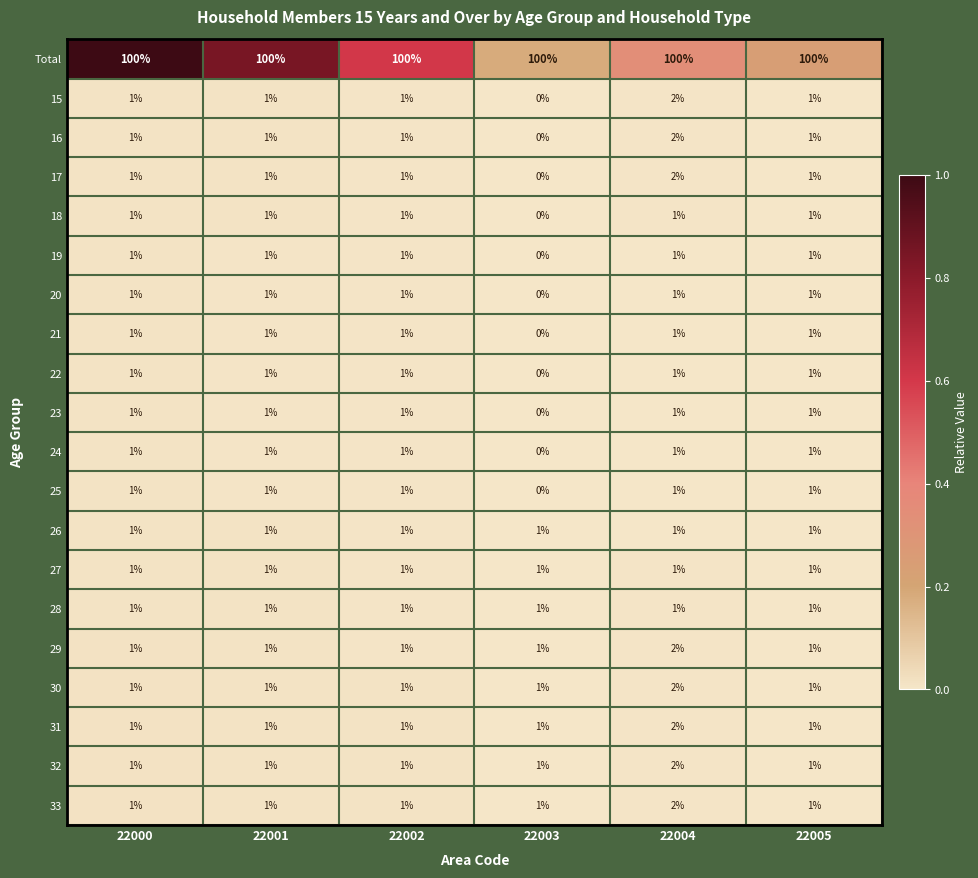

At how many categories does at least one series exceed 36?

6